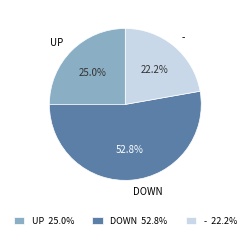

Rank the categories by value from lowest to highest.

- 22.2%, UP 25.0%, DOWN 52.8%